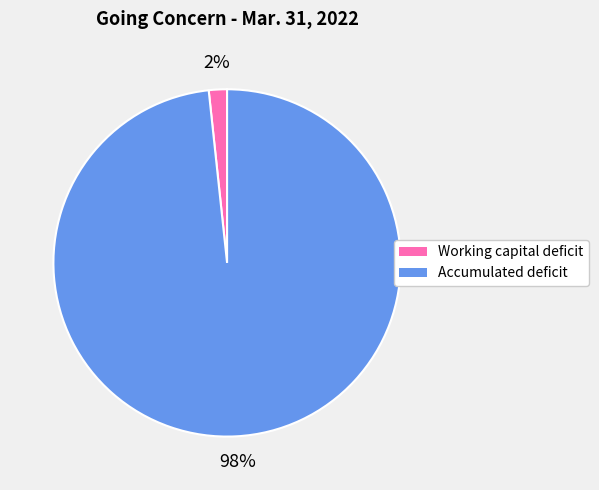

Which has a higher value, Accumulated deficit or Working capital deficit?

Accumulated deficit